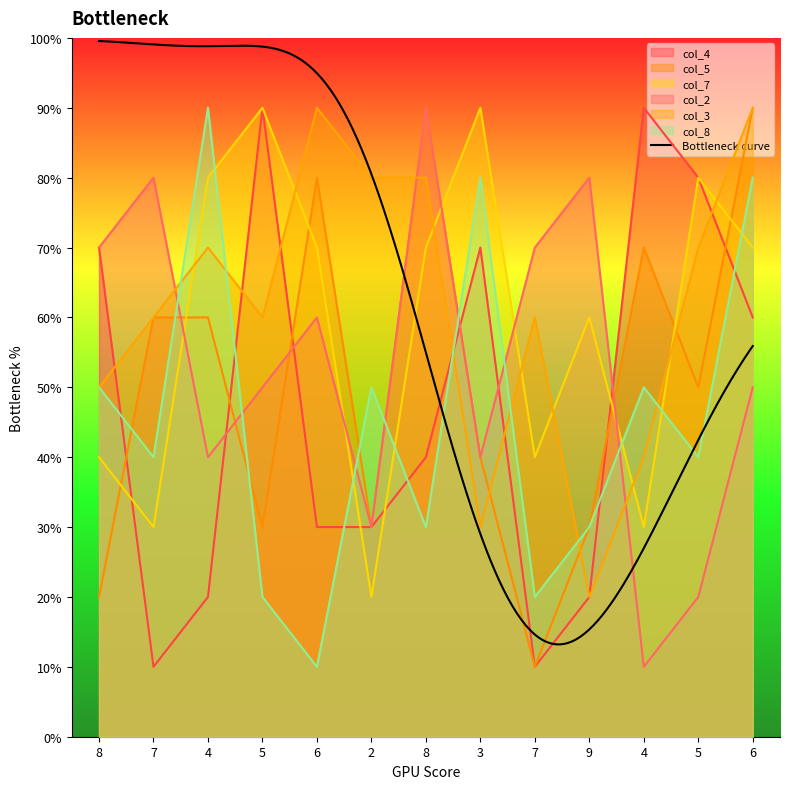

At which category does col_7 reach its first local peak?

5